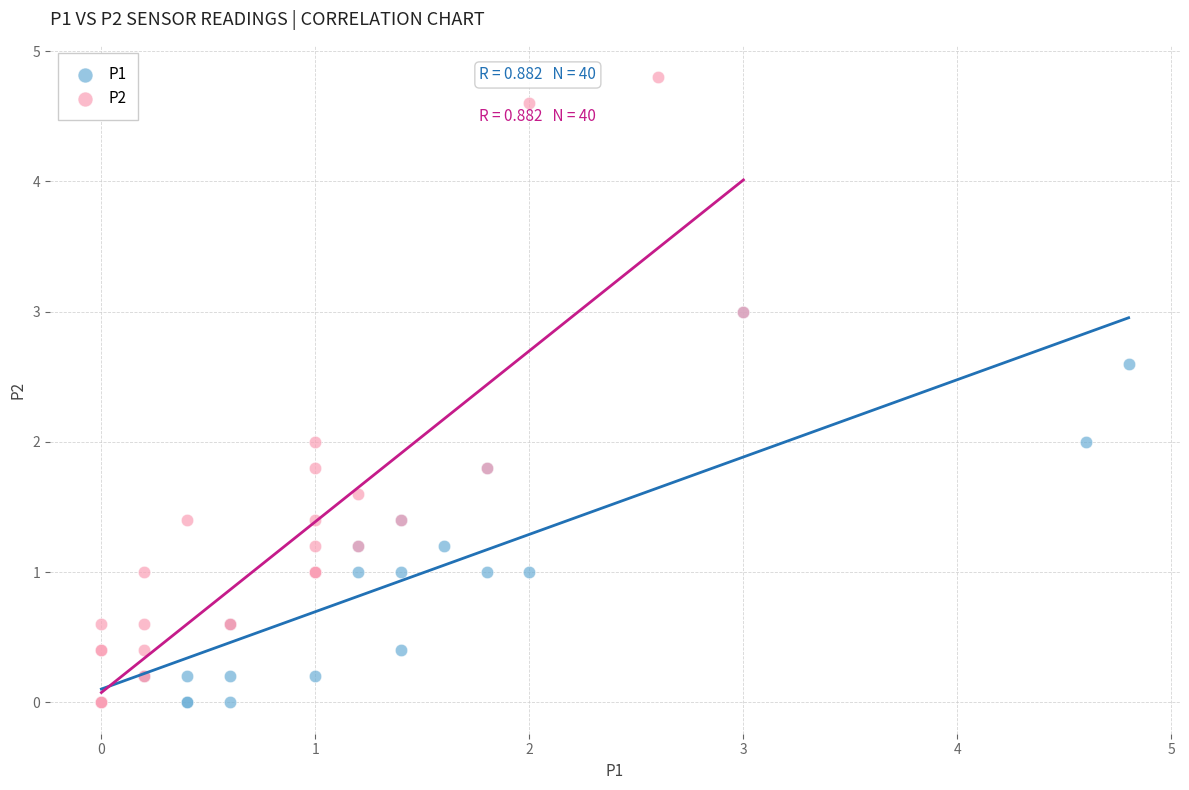

Which series contains the highest Y value?

P2